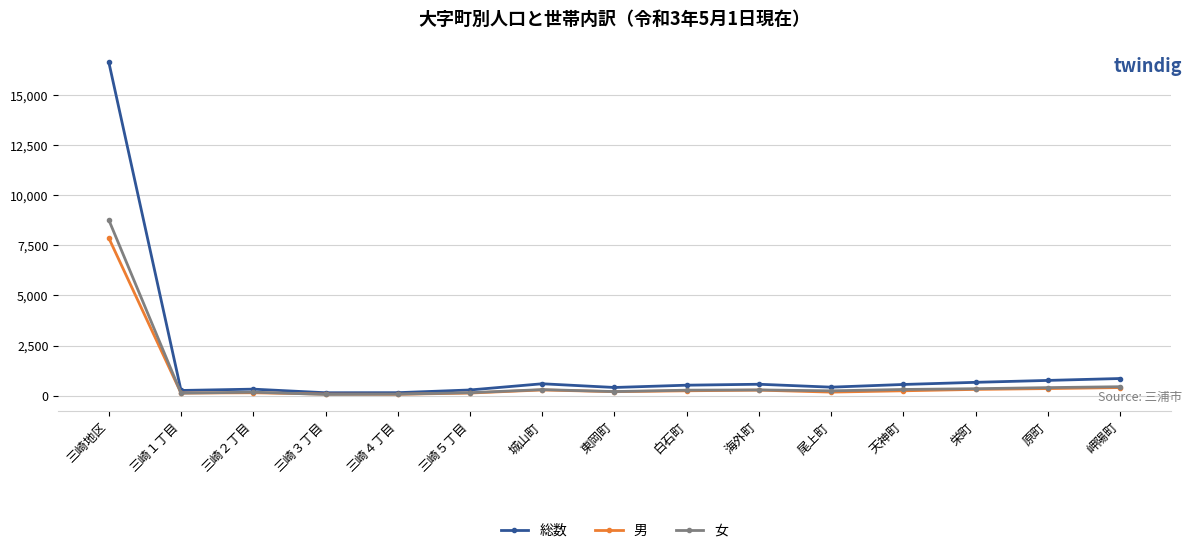

At how many categories does at least one series exceed 8075?

1